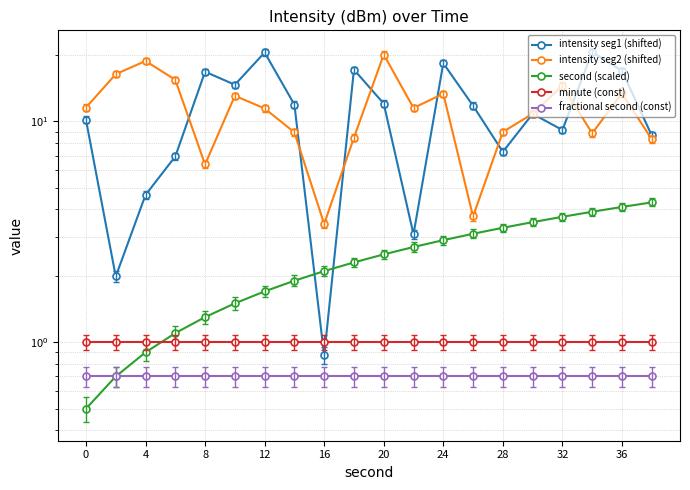

Which series has the widest spread of values?

intensity seg1 (shifted)